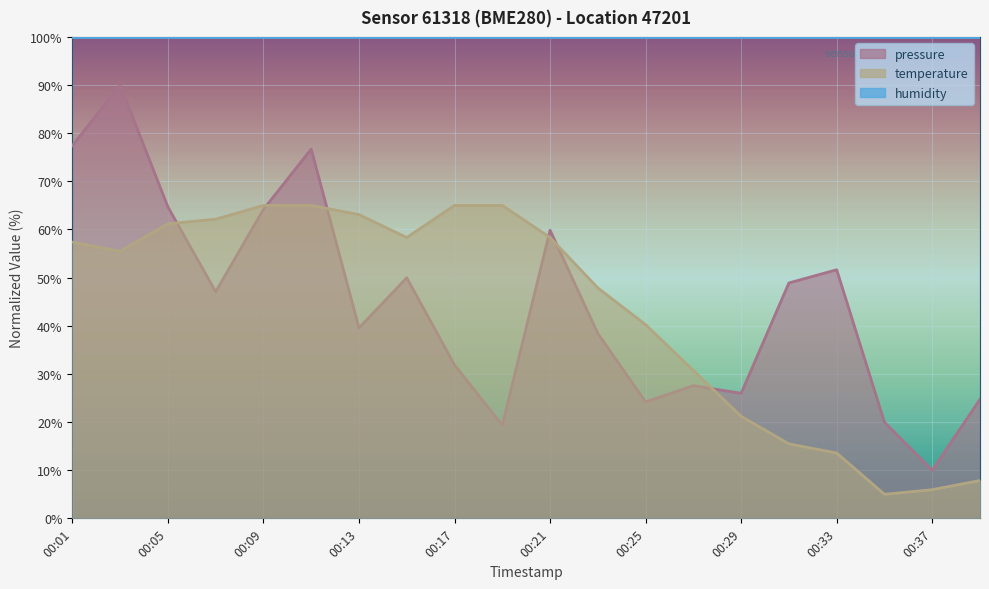

Rank the categories by pressure value from highest to lowest.

00:03, 00:01, 00:11, 00:05, 00:09, 00:21, 00:33, 00:15, 00:31, 00:07, 00:13, 00:23, 00:17, 00:27, 00:29, 00:39, 00:25, 00:35, 00:19, 00:37